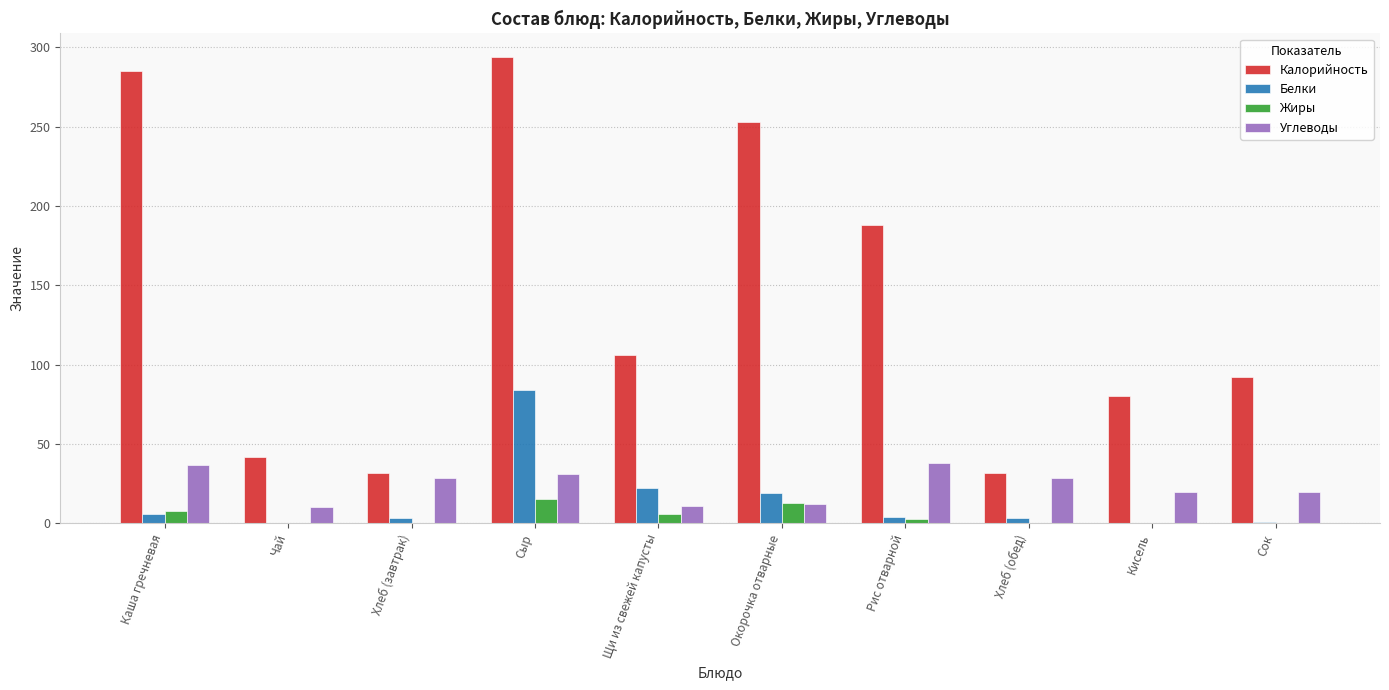

What is the sum of all Углеводы values?

236.0